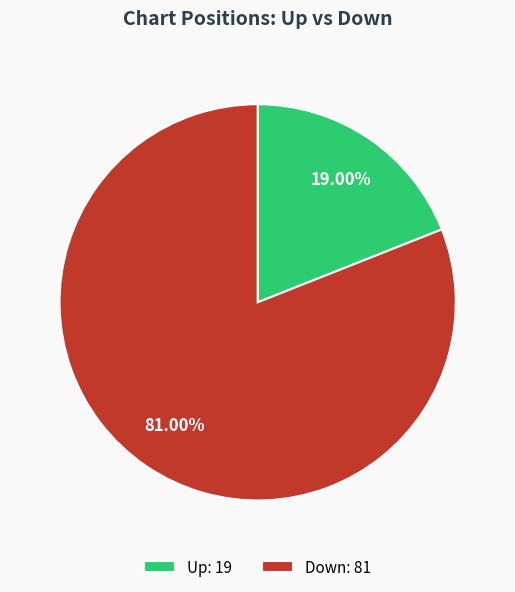

To the nearest percent, what is the difference between the largest and smallest slice percentages?

62%